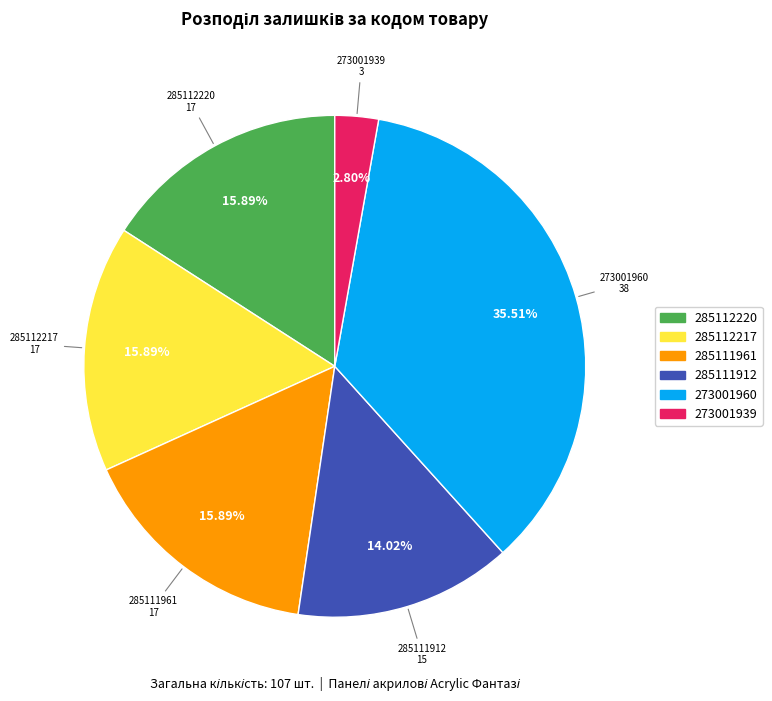

The 285111961 slice represents 16% of the pie. True or false?

True